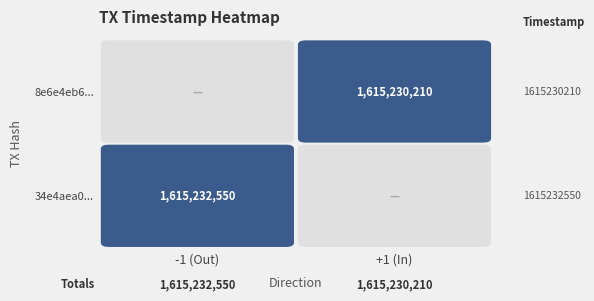

The value of 34e4aea034c8296dc5e1a378c8dba2f5add12f7 at 0 is -2. True or false?

False